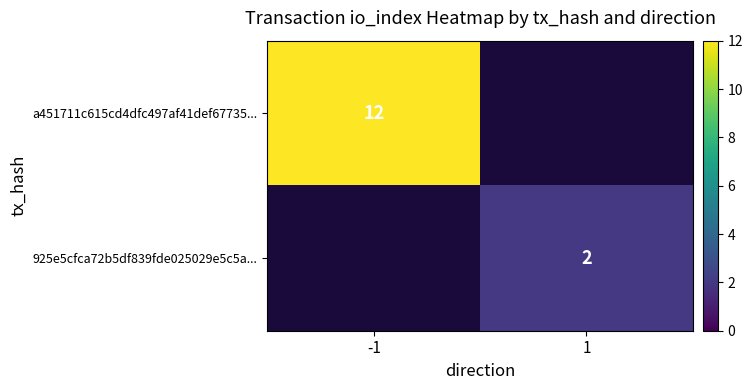

Is the value of 925e5cfca72b5df839fde025029e5c5a... at 1 greater than the value of a451711c615cd4dfc497af41def67735... at -1?

No